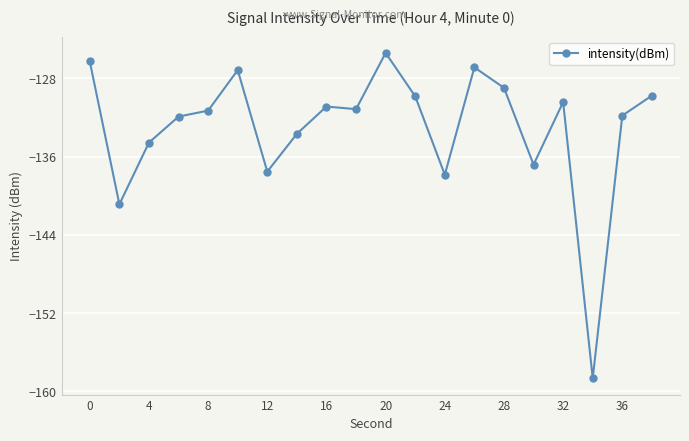

What is the smallest value displayed?

-158.7